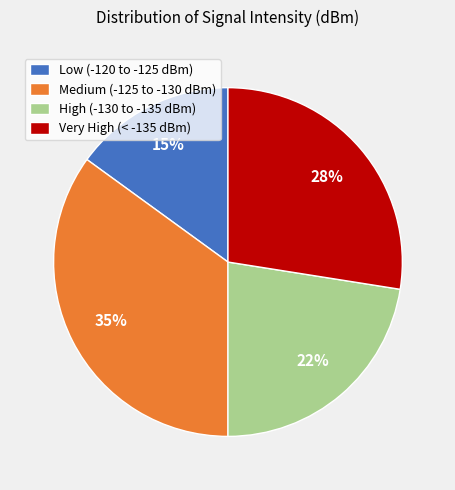

Rank the categories by value from lowest to highest.

Low (-120 to -125 dBm), High (-130 to -135 dBm), Very High (< -135 dBm), Medium (-125 to -130 dBm)